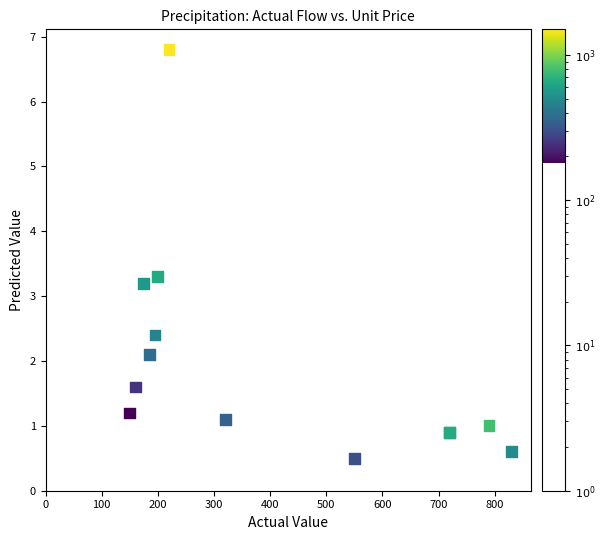

What Y value in the scatter plot is closest to 3?

3.2